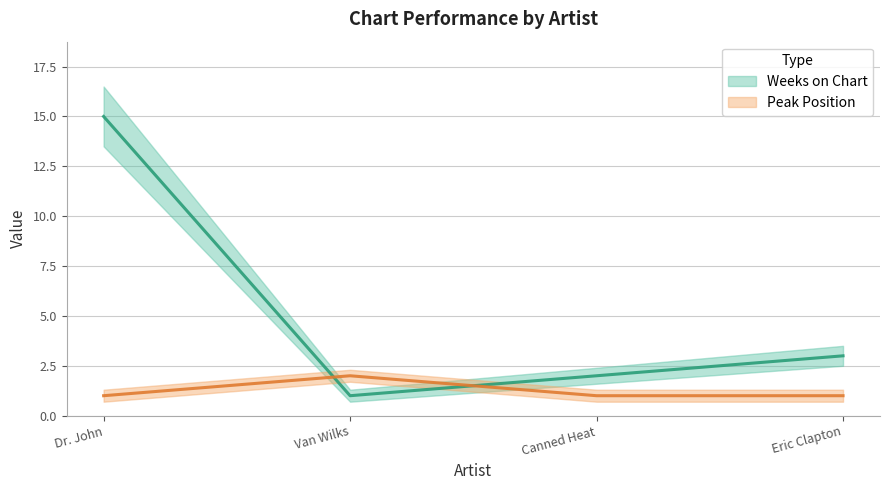

What is the label of the 4th point from the left?

Eric Clapton